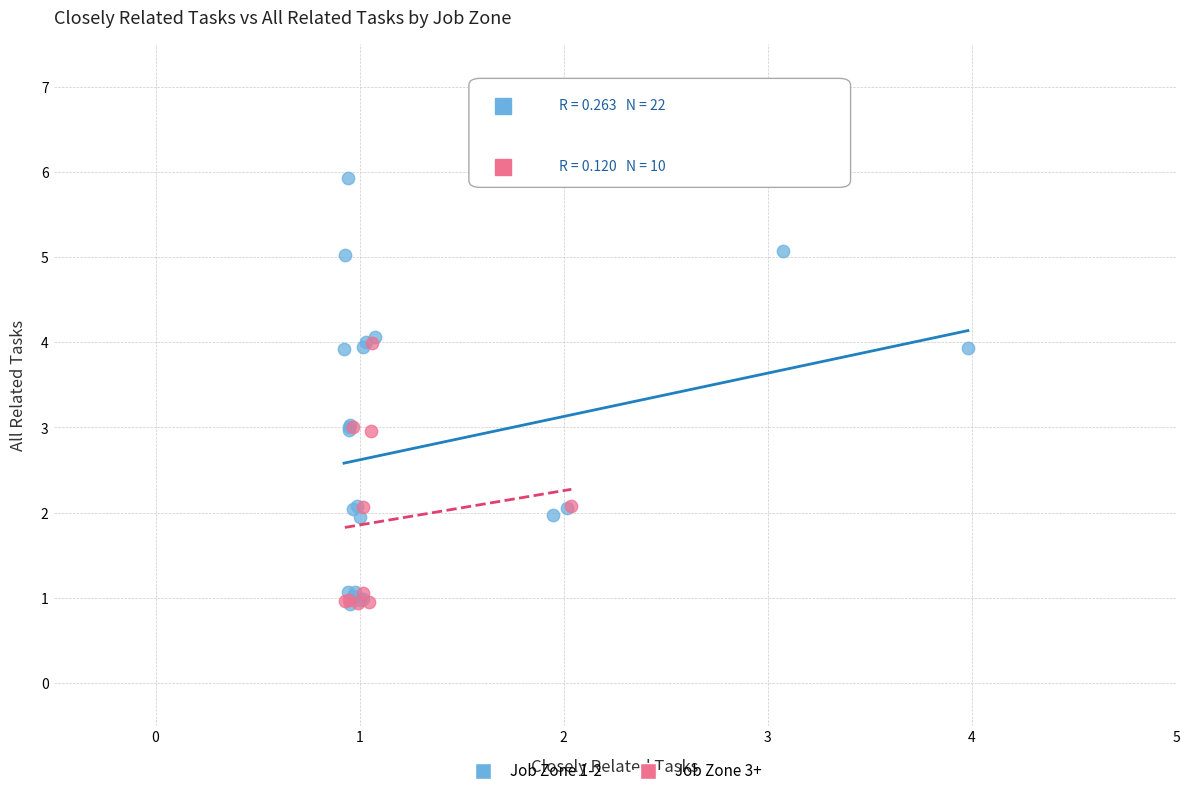

Which series has the largest Y range (max minus min)?

Job Zone 1-2